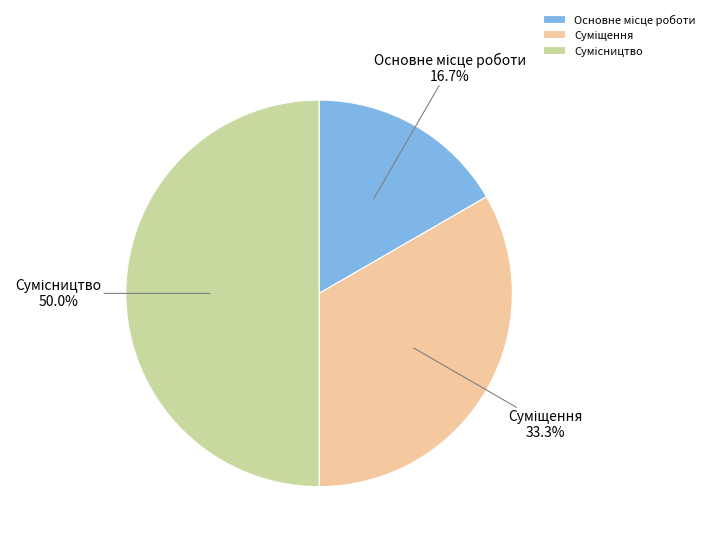

Which slice is the largest?

Сумісництво